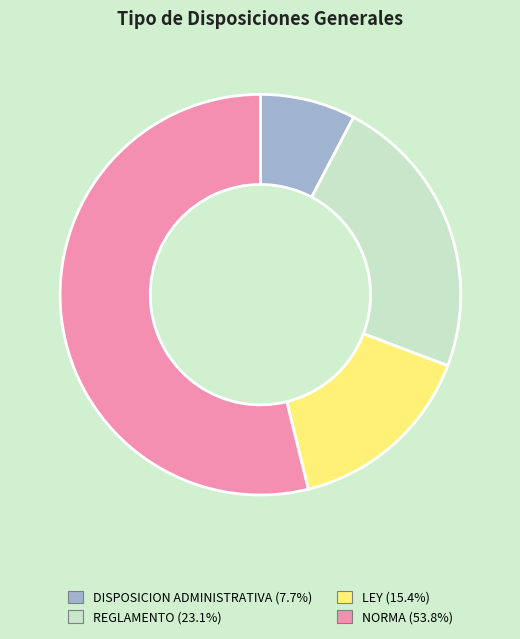

Which category accounts for the majority?

NORMA